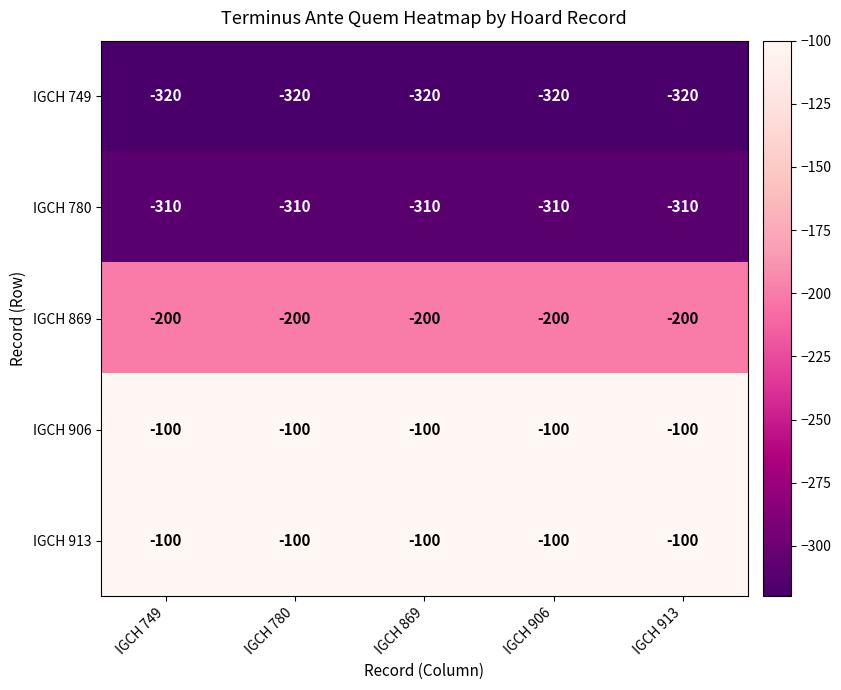

What is the sum of the IGCH 780 values at IGCH 906 and IGCH 780?

-620